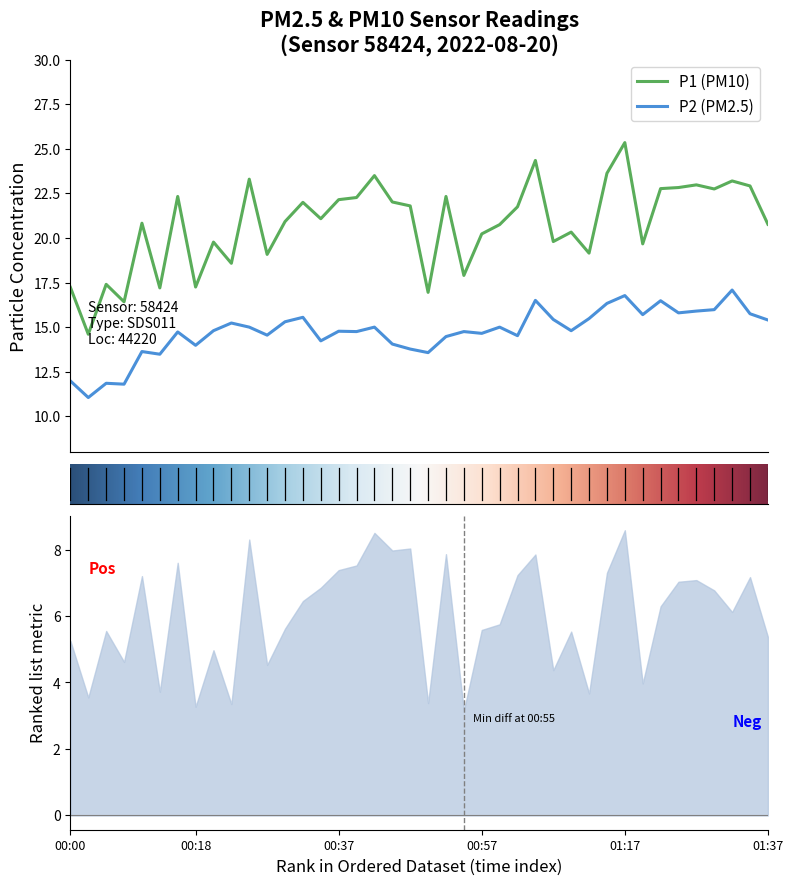

What is the value of the P2 point at the 1st from the left?

12.0